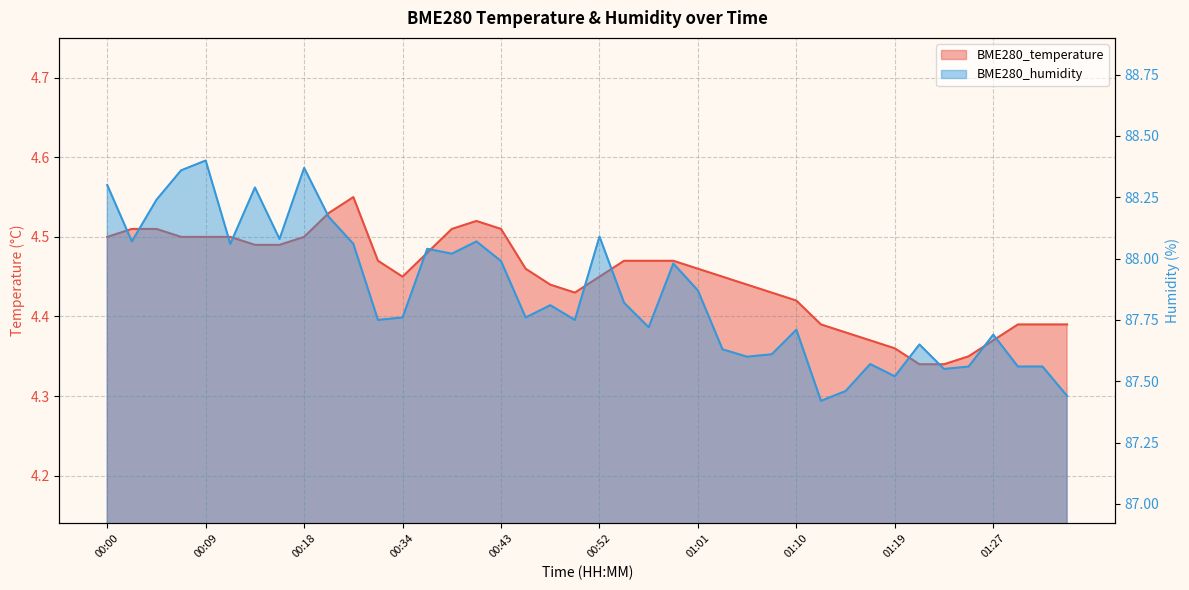

What is the difference between the maximum and minimum values in the BME280_humidity series?

1.0